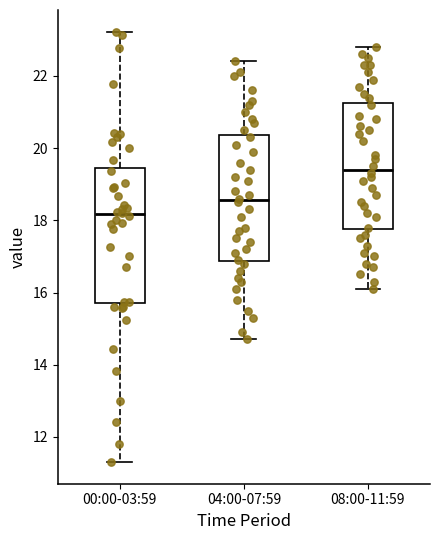

Reading left to right, read every box against the y-axis: the position of its median line, the range the box covers, and the ends of its whiskers. The values are not printed on the chart, so give them approximately, as read against the axis.

00:00-03:59: median 18.2, box 15.6 to 19.4, whiskers 11.4 to 23.2
04:00-07:59: median 18.6, box 16.8 to 20.4, whiskers 14.8 to 22.4
08:00-11:59: median 19.4, box 17.8 to 21.2, whiskers 16.2 to 22.8